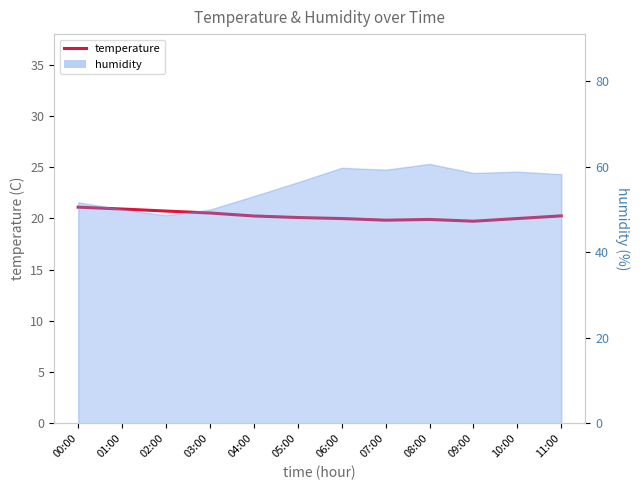

What is the maximum value shown in the chart?

21.1